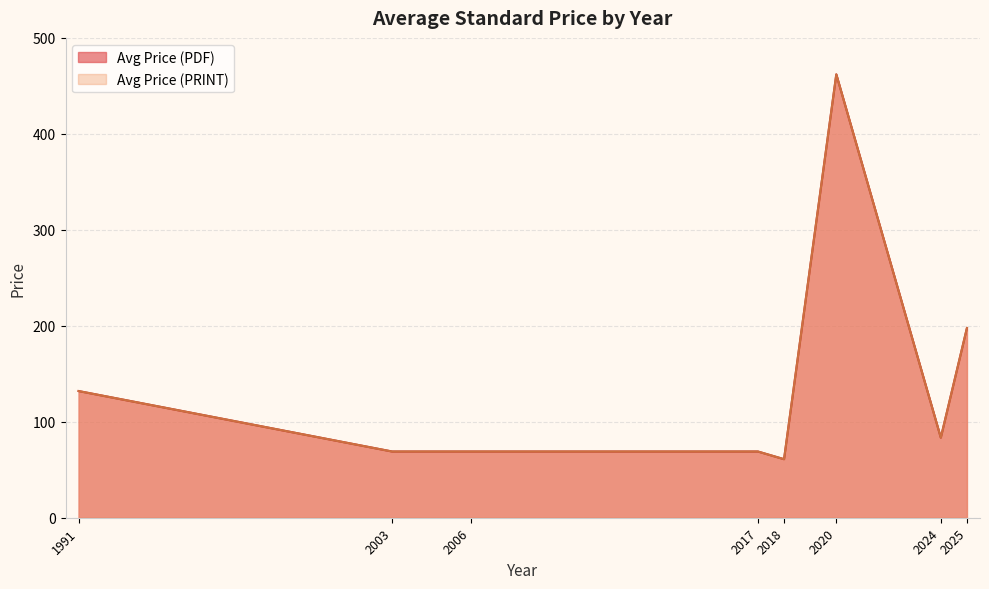

Which has a higher value, 2024 or 2024?

2024